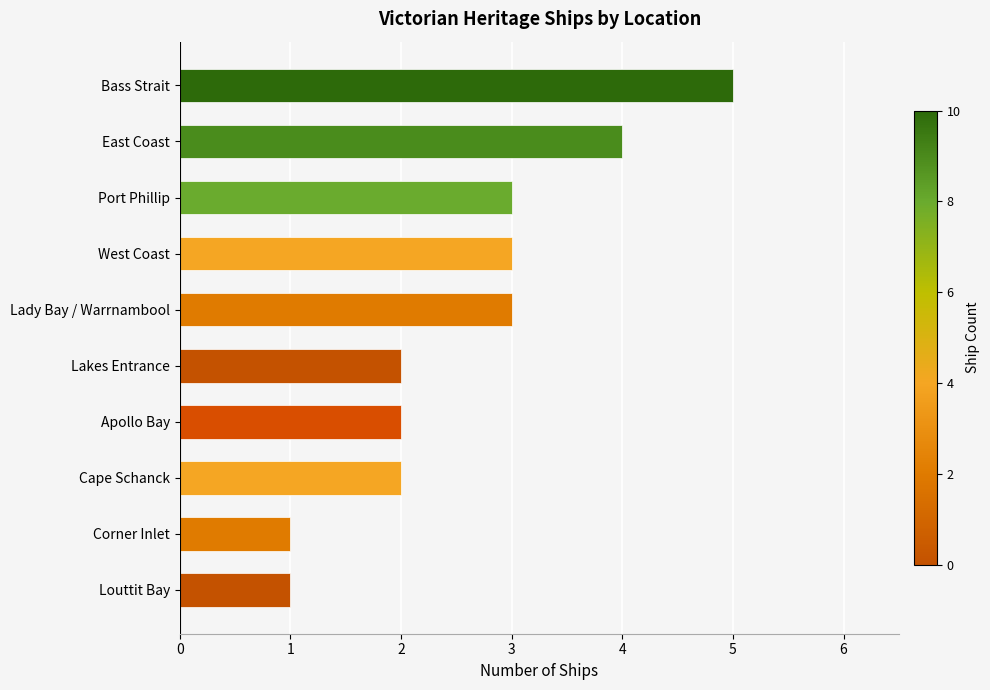

How many series are shown in this chart?

1